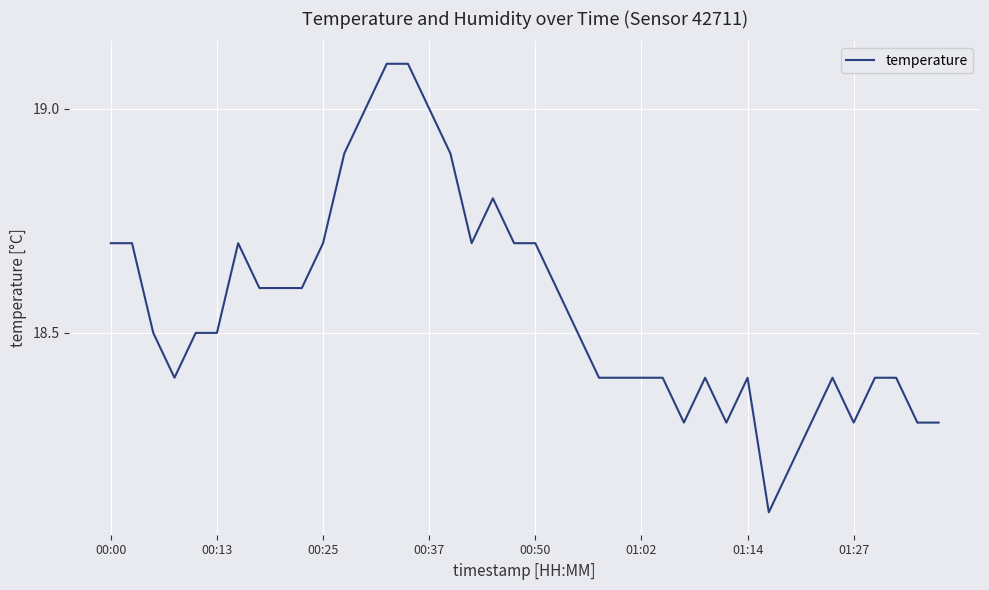

What is the maximum value shown in the chart?

19.1